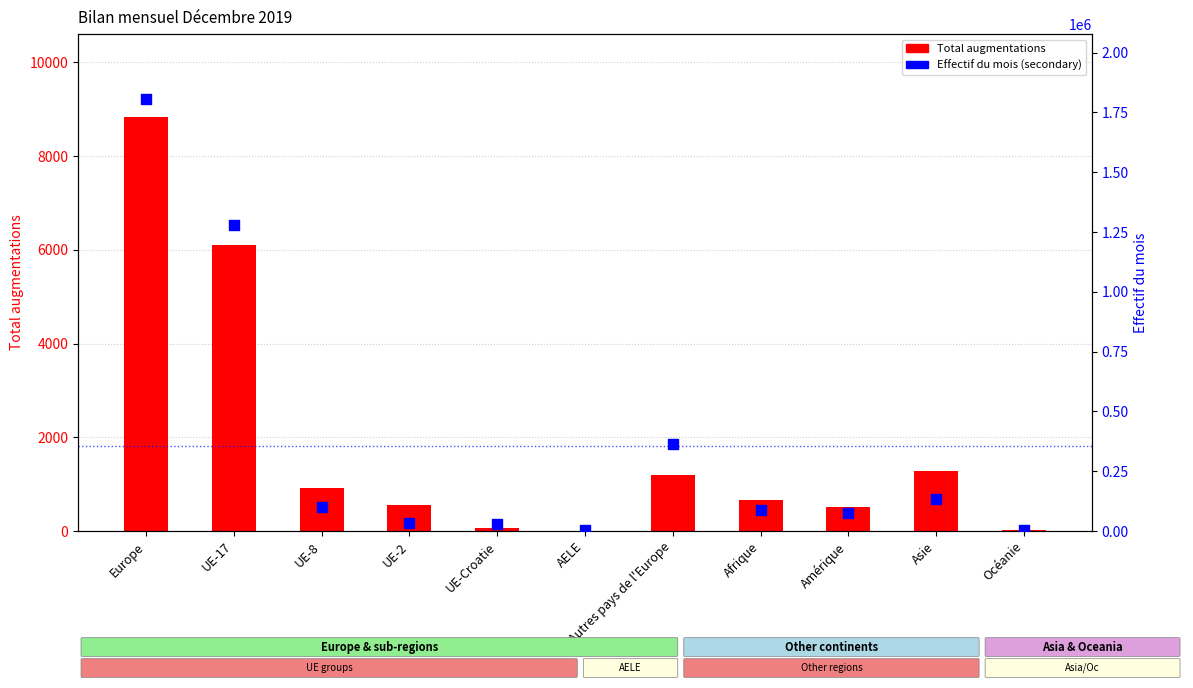

At how many categories does at least one series exceed 1007552?

2